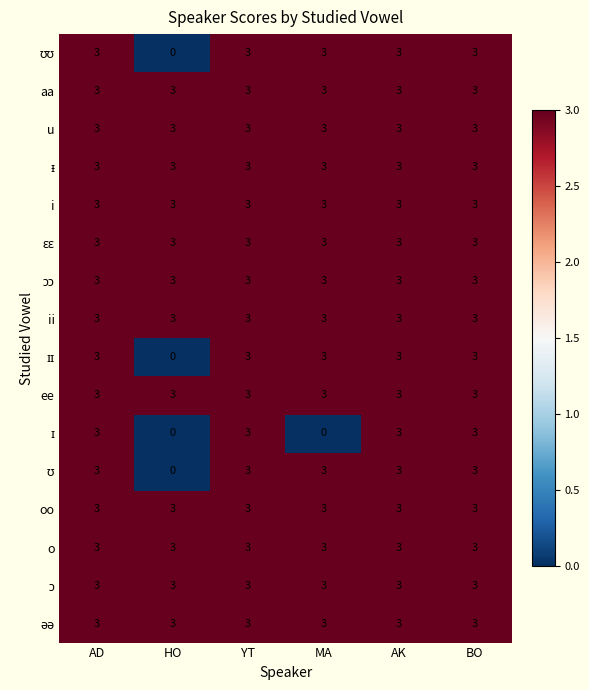

What is the difference between the highest and lowest values at HO?

3